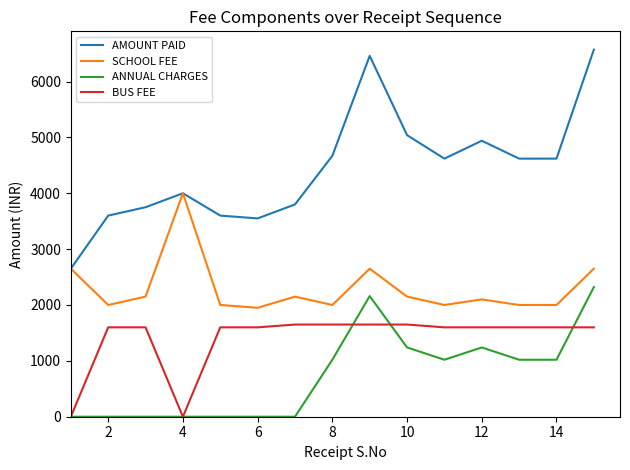

Which series has the widest spread of values?

AMOUNT PAID